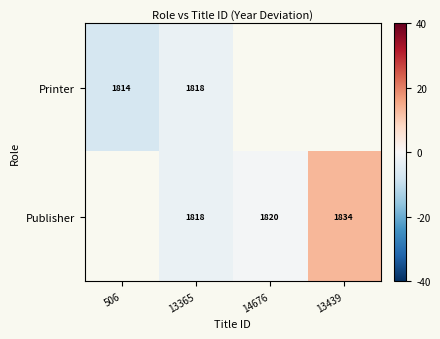

How many categories are shown in the chart?

4